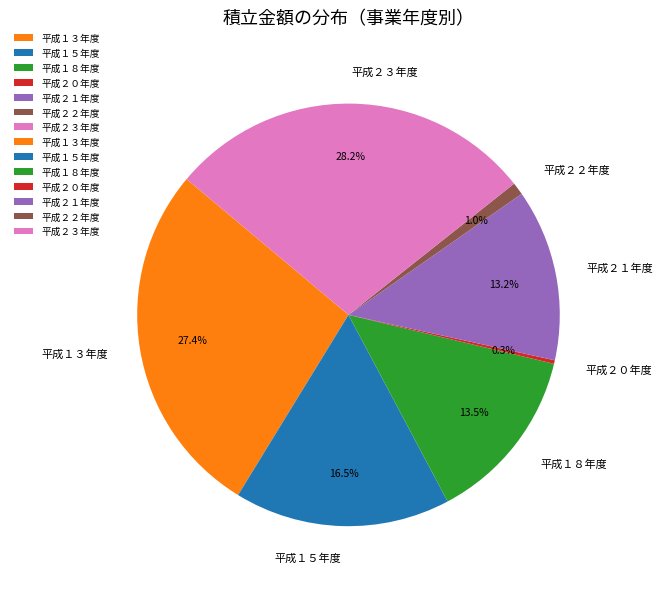

Which slice is the largest?

平成２３年度